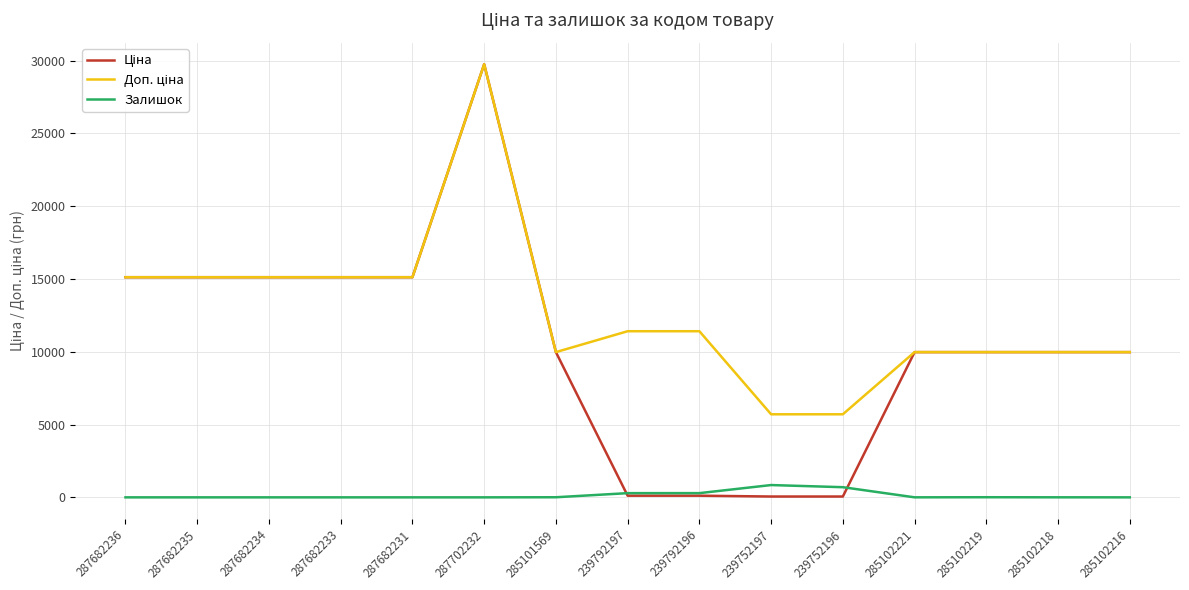

What is the sum of all Залишок values?

2143.0